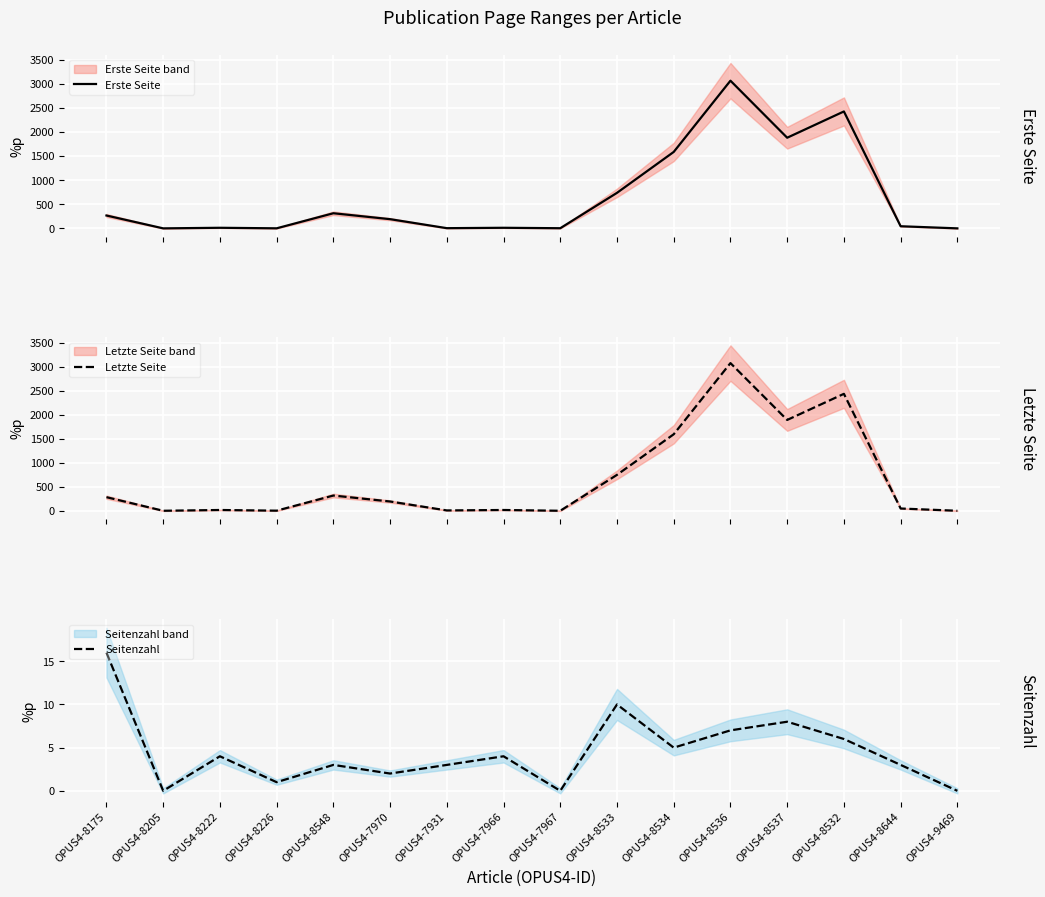

How many distinct data groups are displayed?

3